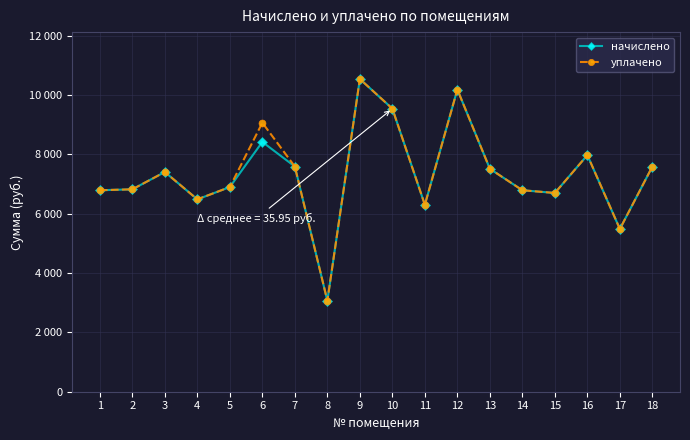

The value of начислено at 14 is 6789.2. True or false?

True